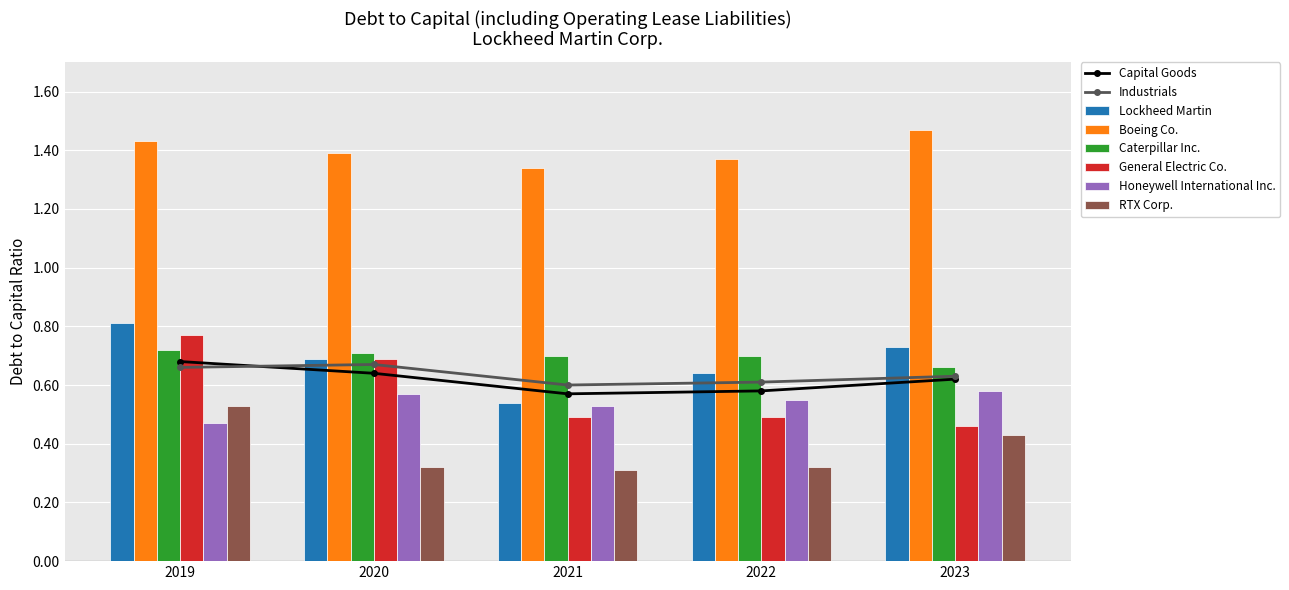

What is the greatest value displayed?

1.5